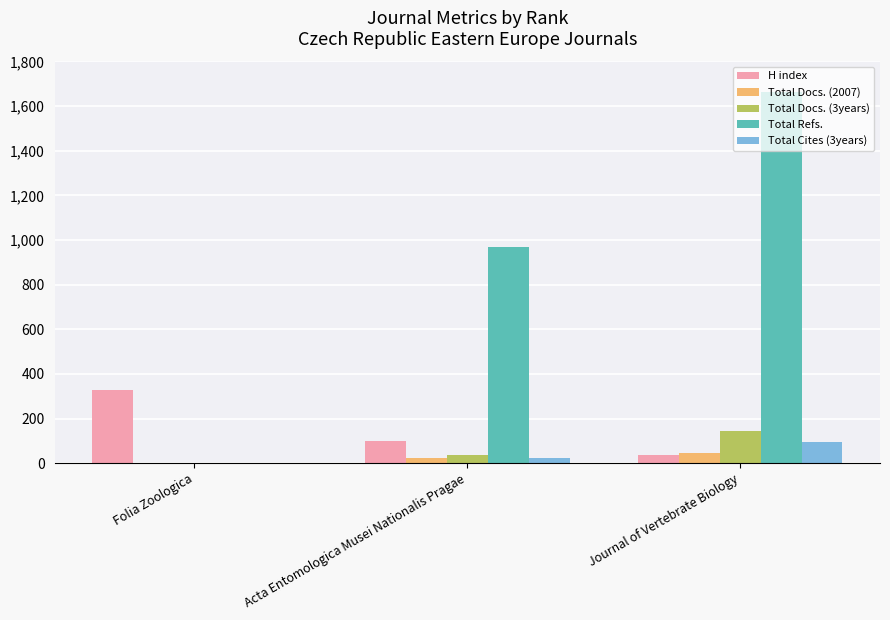

The value of Total Cites (3years) at Acta Entomologica Musei Nationalis Pragae is 23. True or false?

True